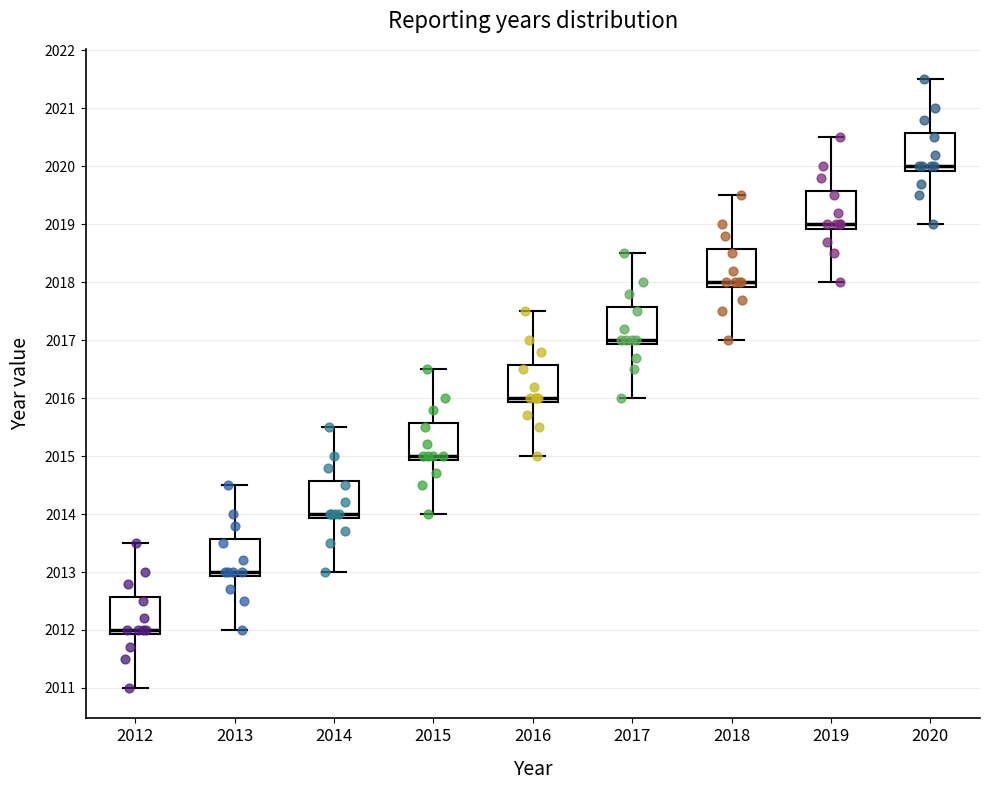

Where does the upper whisker of the box at x = 2016 end on the y-axis? The values are not printed on the chart, so give them approximately, as read against the axis.

2017.5